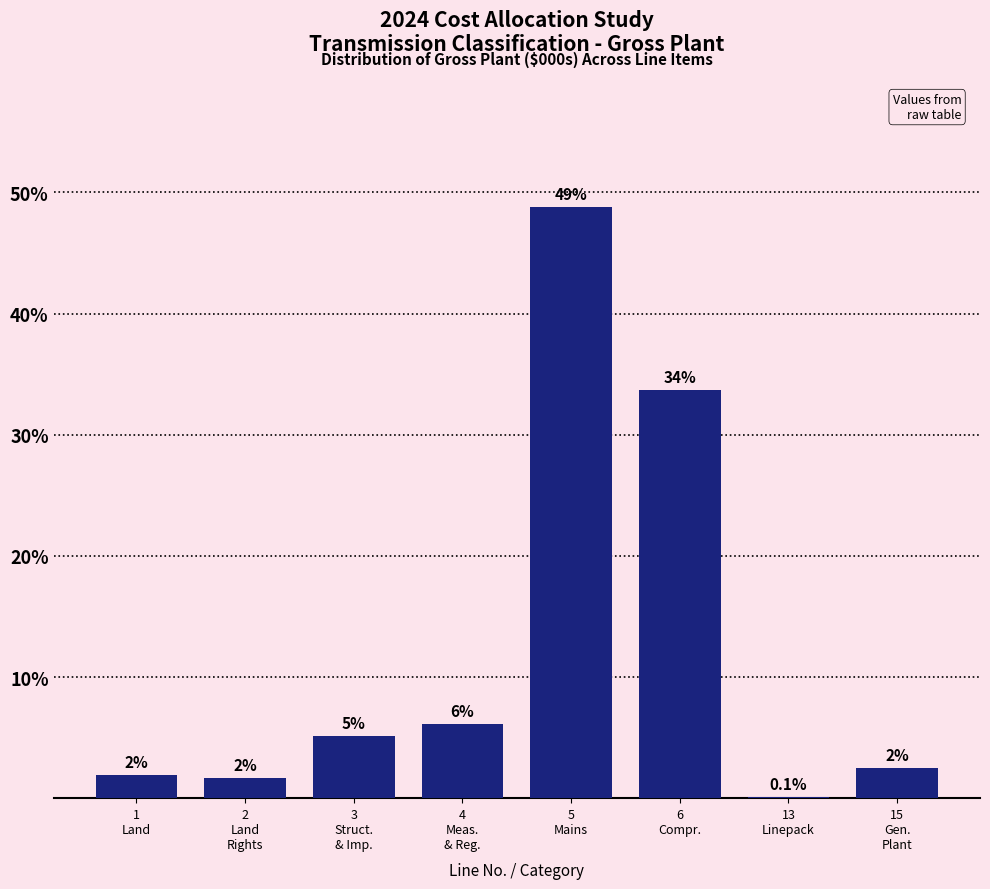

Are the bars horizontal?

No